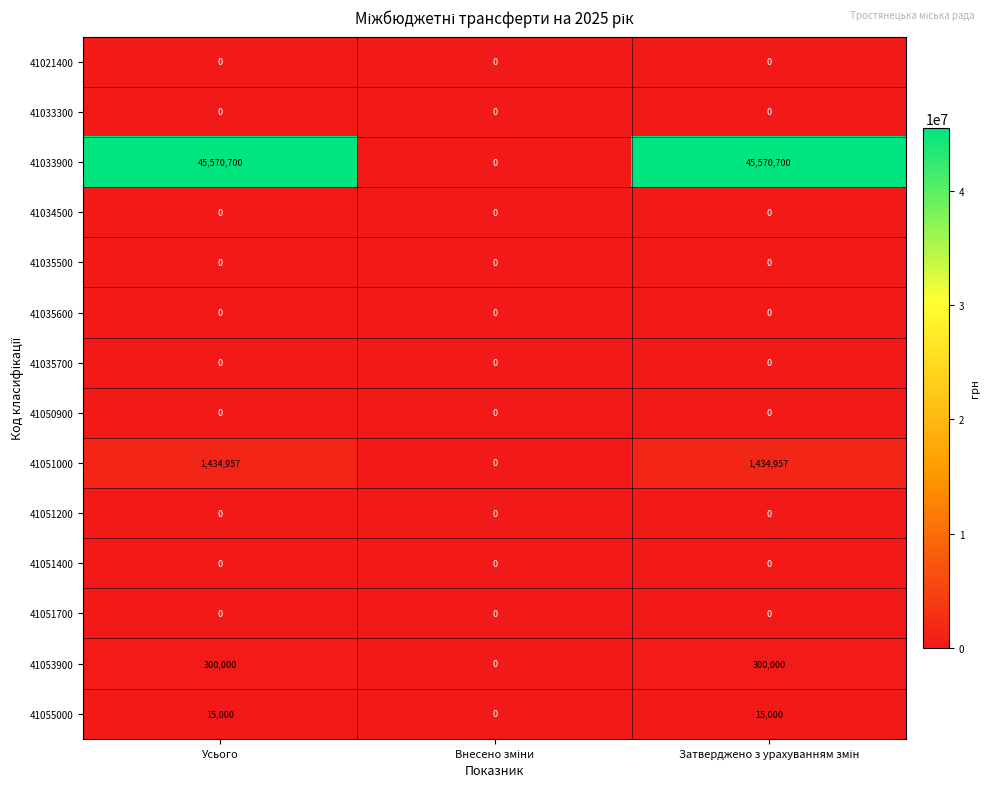

What is the maximum value shown in the chart?

45570700